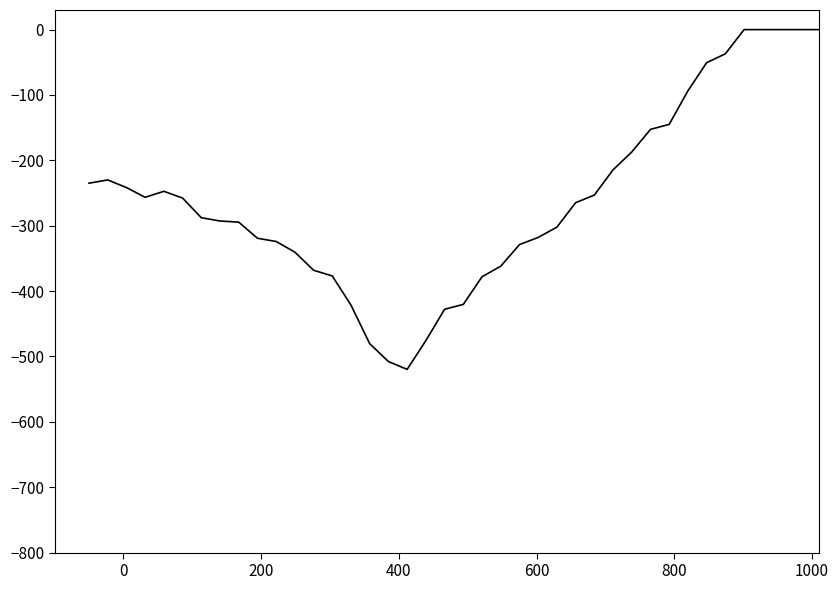

What is the value of the 22nd point from the left?

-378.0